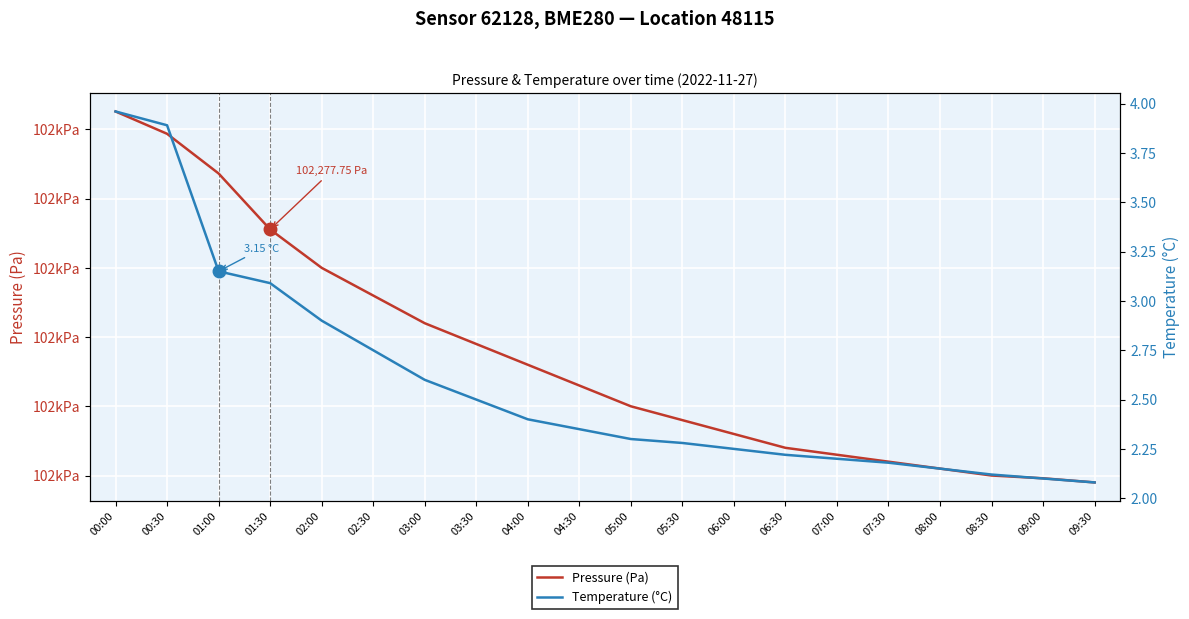

What is the lowest value of the Pressure (Pa) series?

102095.0